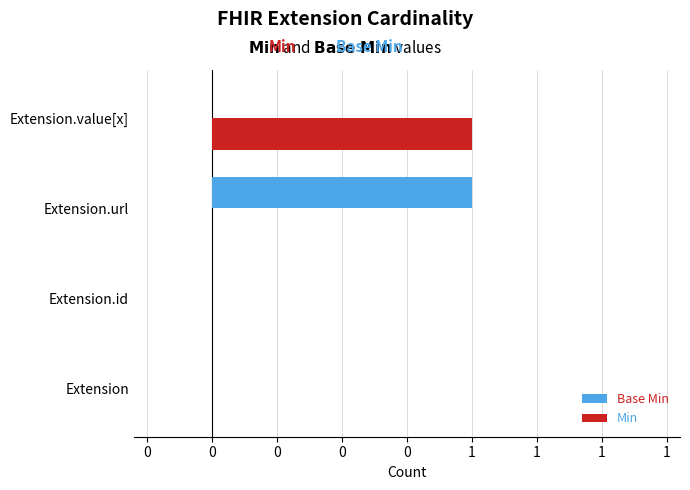

Reading right to left, extract all data points from this chart.

Base Min: 0=0	0=1	0=0	0=0
Min: 0=1	0=0	0=0	0=0